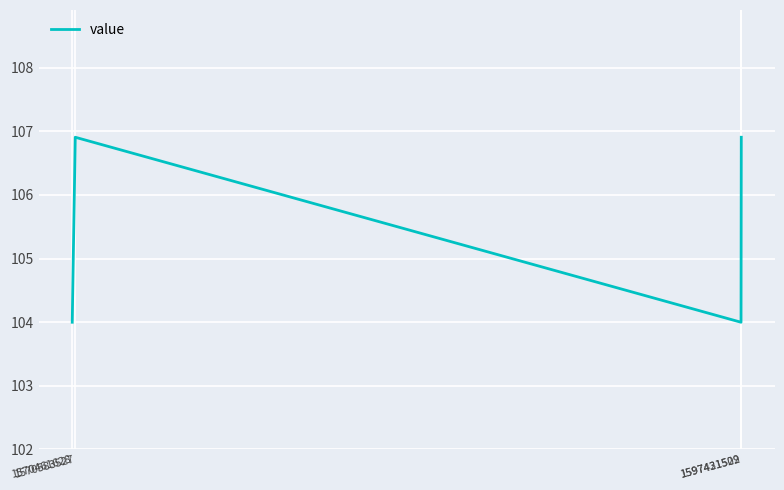

Between 1597421502 and 1597431529, which is larger?

1597431529